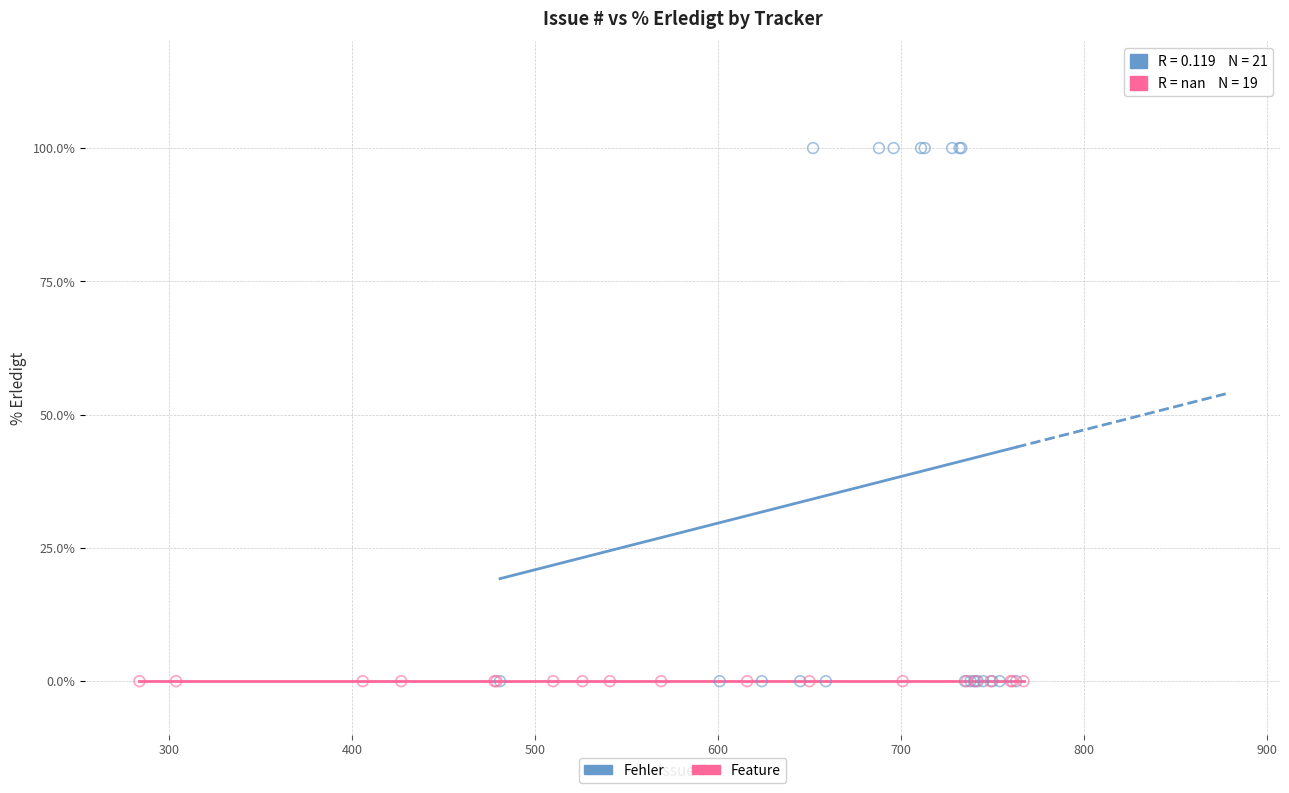

Which series contains the highest Y value?

Fehler